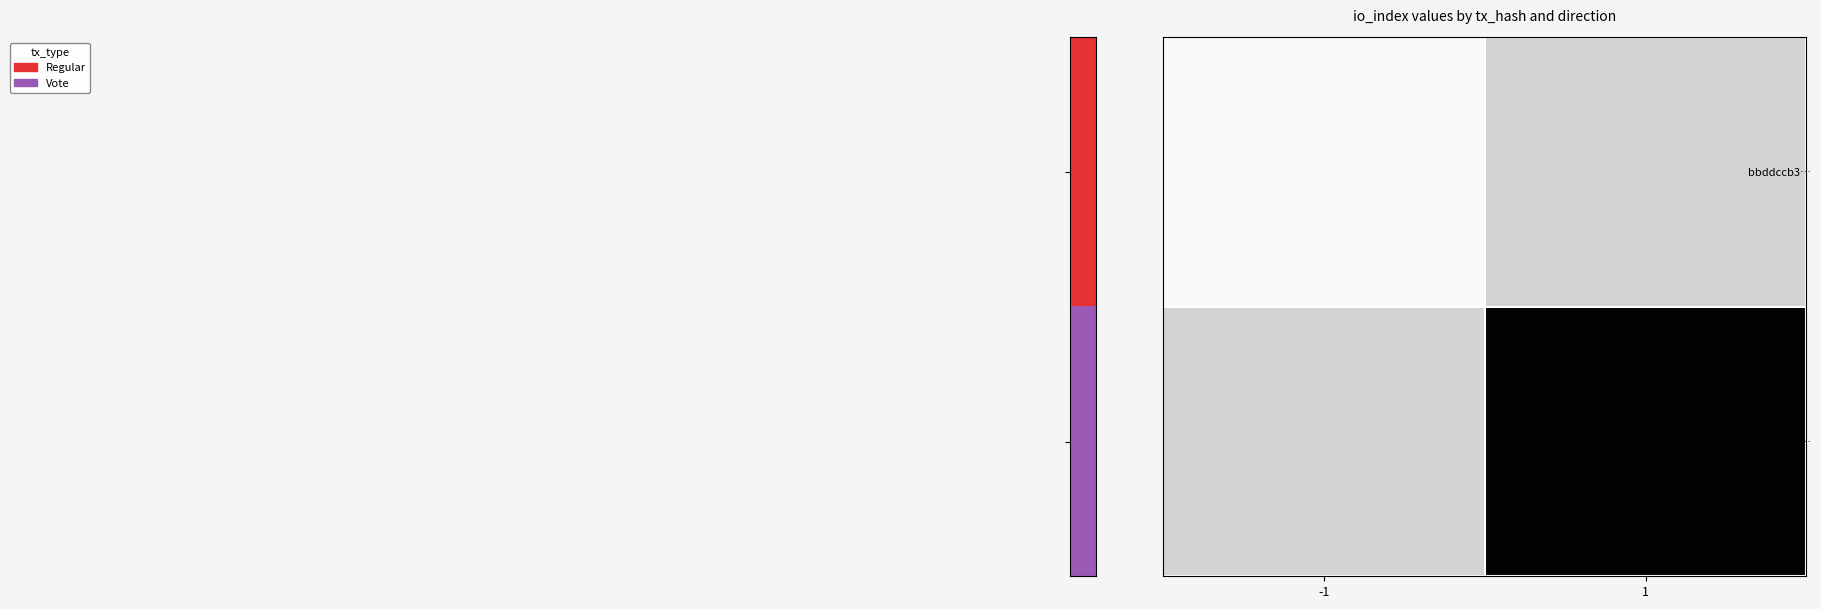

The value of bbddccb3… at -1 is 143.0. True or false?

True